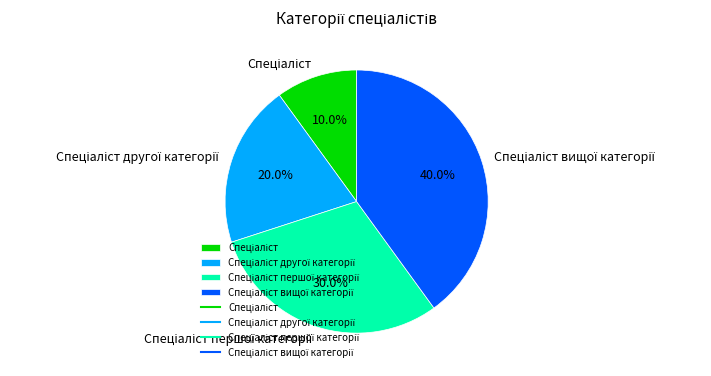

Is there any slice that represents more than half of the pie?

No